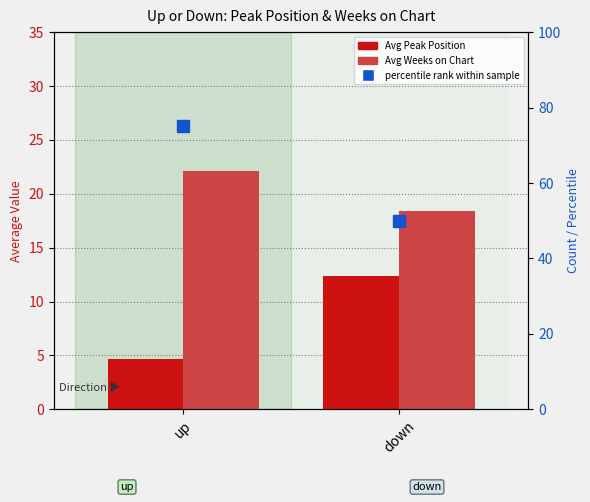

The value of Avg Weeks on Chart at down is 7.0. True or false?

False